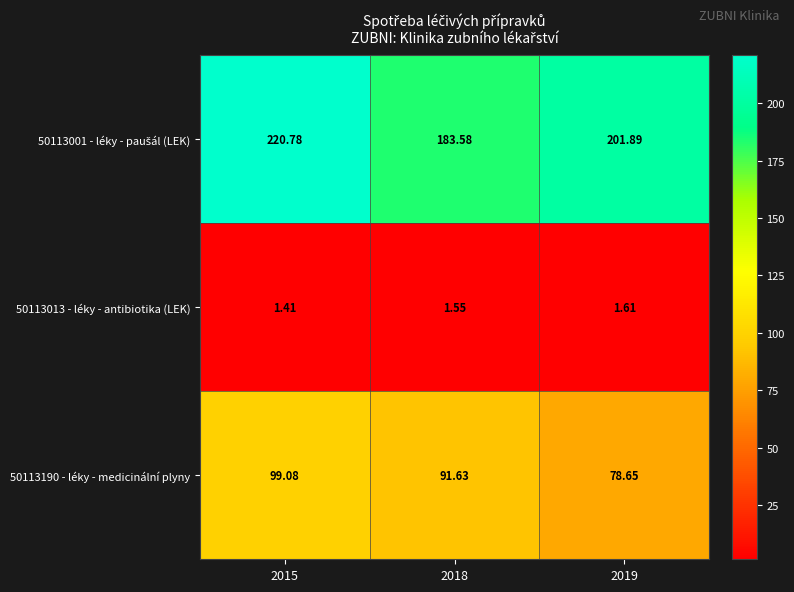

Is the value of 50113190 - léky - medicinální plyny at 2015 greater than the value of 50113013 - léky - antibiotika (LEK) at 2019?

Yes